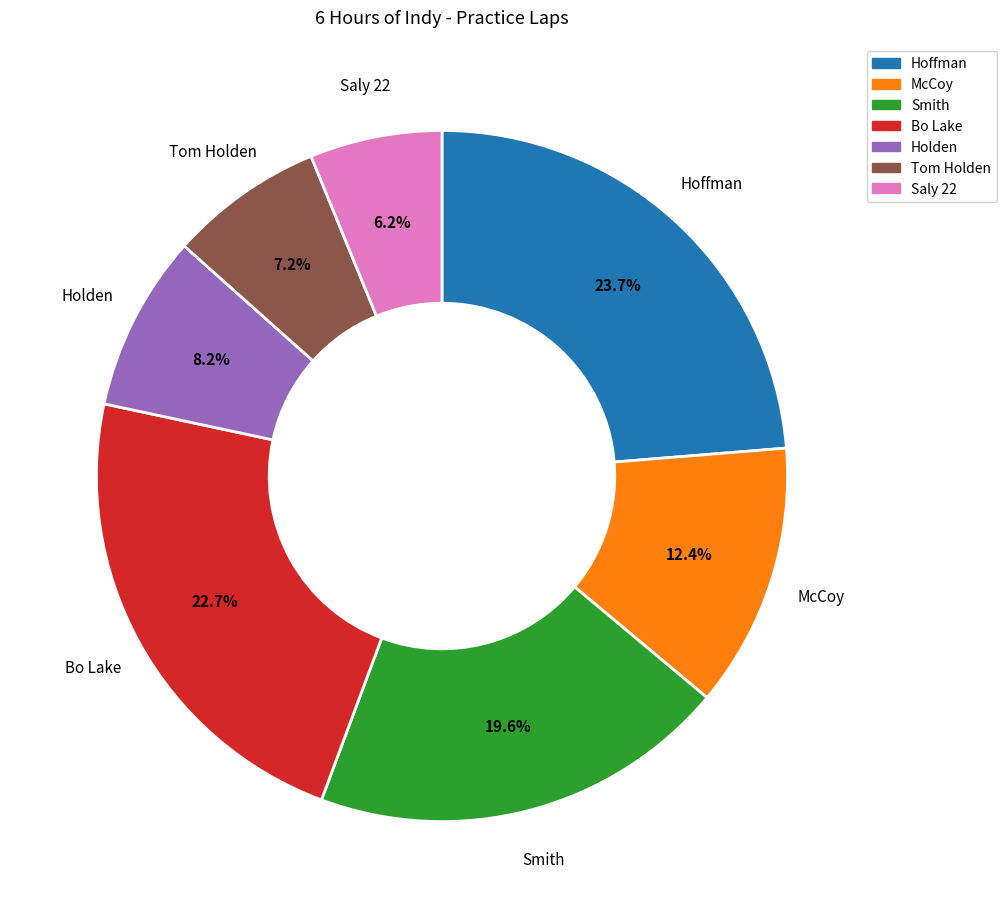

Count the number of slices in the pie.

7